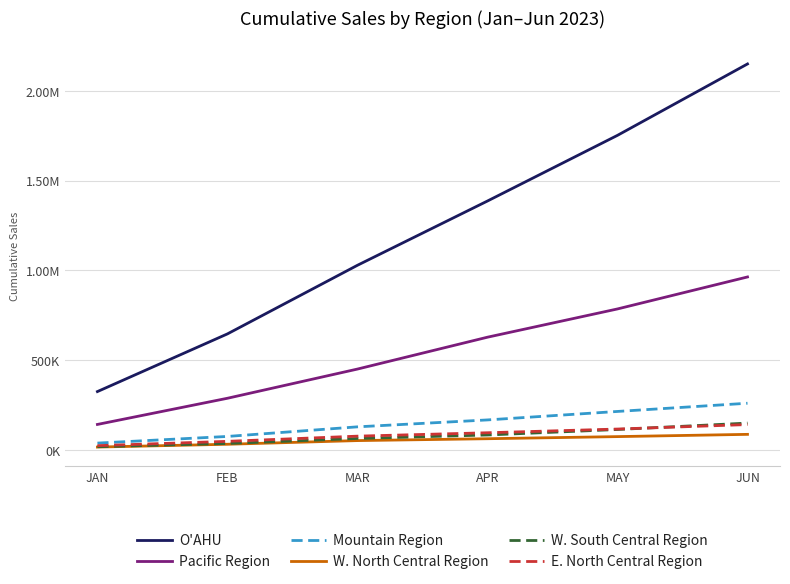

Reading left to right, what are all the values shown in this chart?

O'AHU: 325372.9	646624.0	1028832.9	1386723.2	1752443.3	2150096.2
Pacific Region: 142352.0	288118.7	450769.9	628229.6	785615.9	963752.4
Mountain Region: 38429.3	75478.7	128969.3	167505.8	214706.0	260435.4
W. North Central Region: 16355.4	31951.6	52385.6	62810.6	74564.9	87125.0
W. South Central Region: 18277.7	36312.8	64173.9	83596.0	114192.6	149905.0
E. North Central Region: 24117.6	48204.2	77106.0	96022.1	116681.0	141683.4